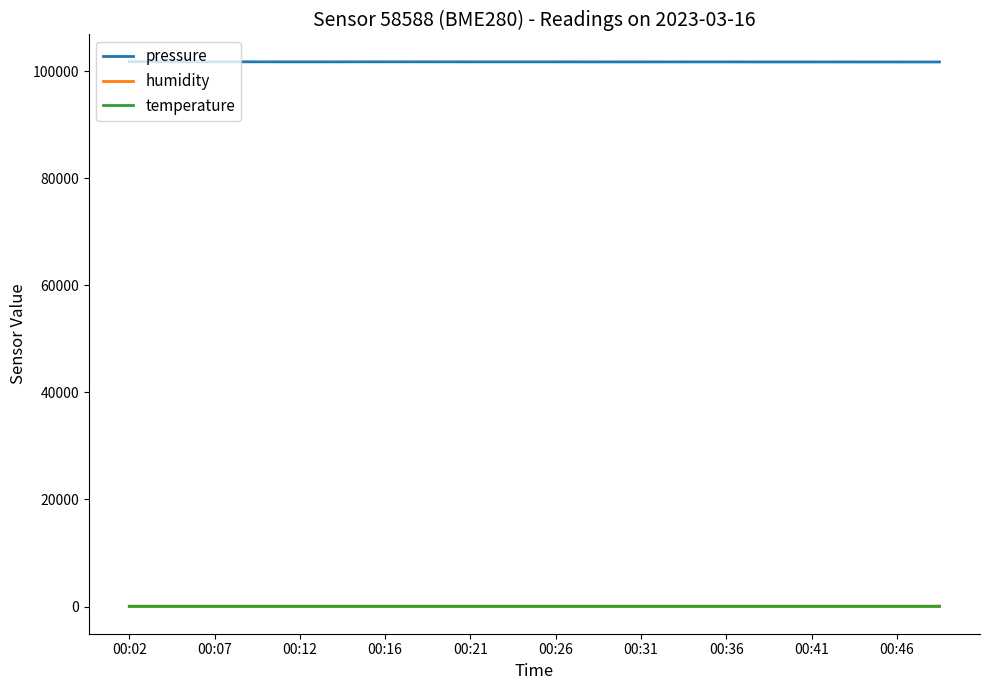

Which series has the largest total across all categories?

pressure